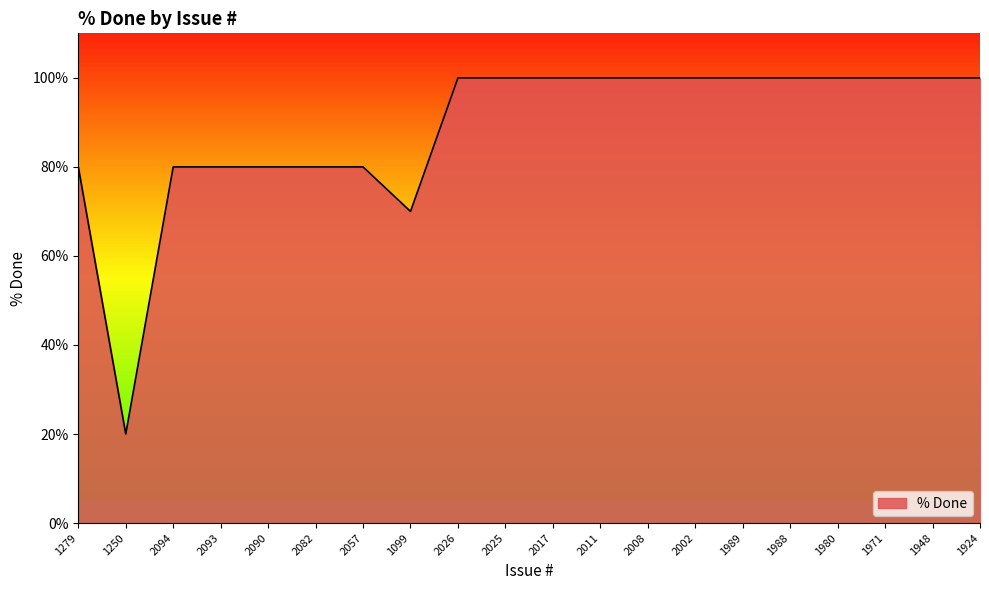

What position from the right is 1948?

2